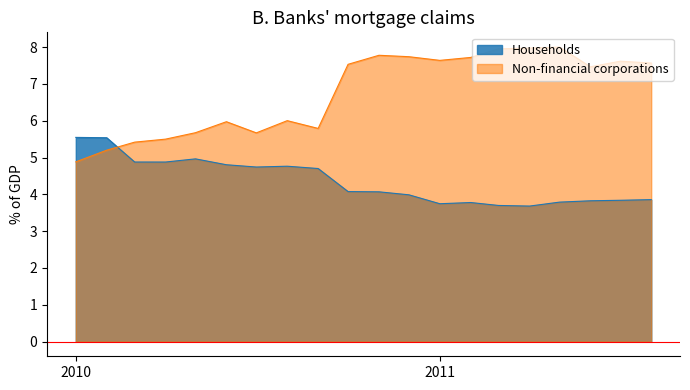

After their last crossing, which series has the higher values: Non-financial corporations or Households?

Non-financial corporations